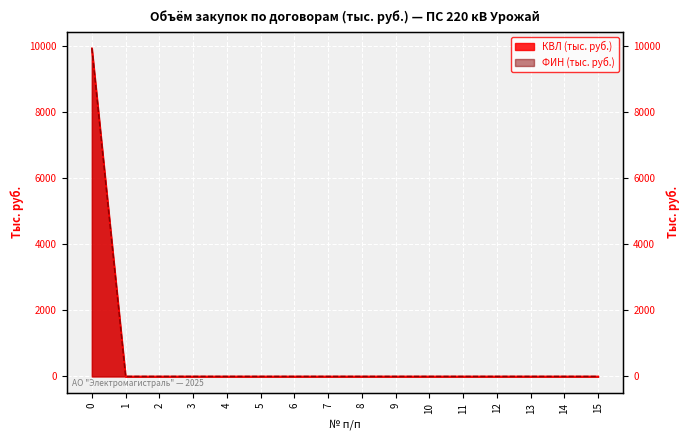

Reading left to right, what are all the values shown in this chart?

9935.4	0.0	0.0	0.0	0.0	0.0	0.0	0.0	0.0	0.0	0.0	0.0	0.0	0.0	0.0	0.0